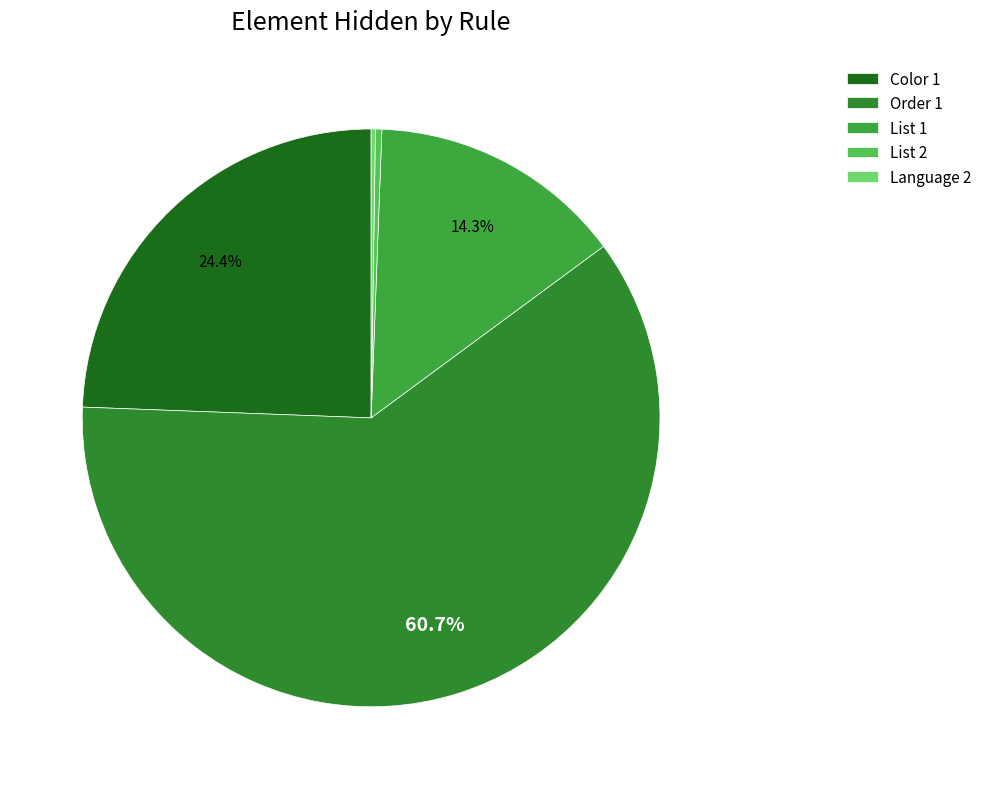

The List 1 slice represents 28% of the pie. True or false?

False